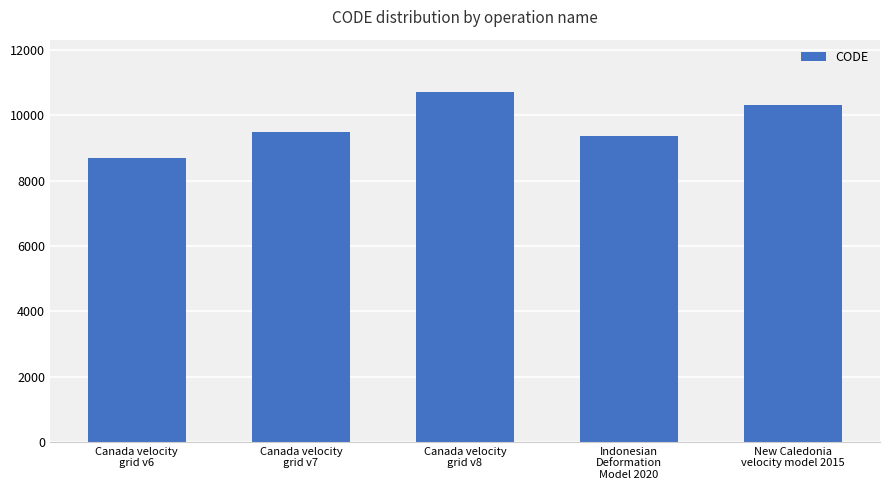

What is the change in value from Canada velocity
grid v7 to New Caledonia
velocity model 2015?

+840